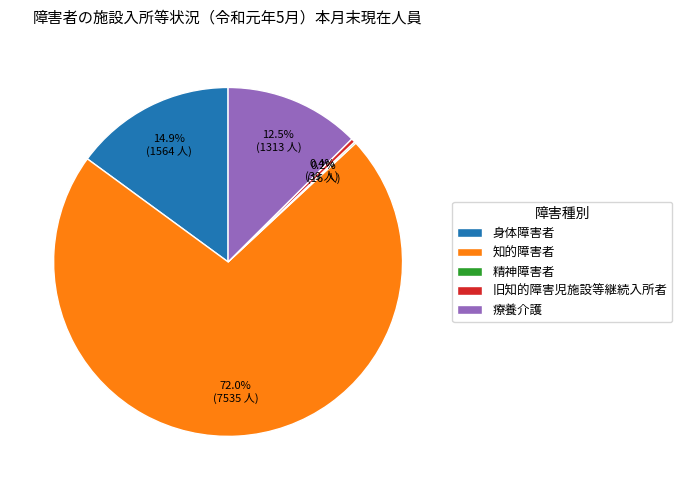

Which has a higher value, 療養介護 or 知的障害者?

知的障害者